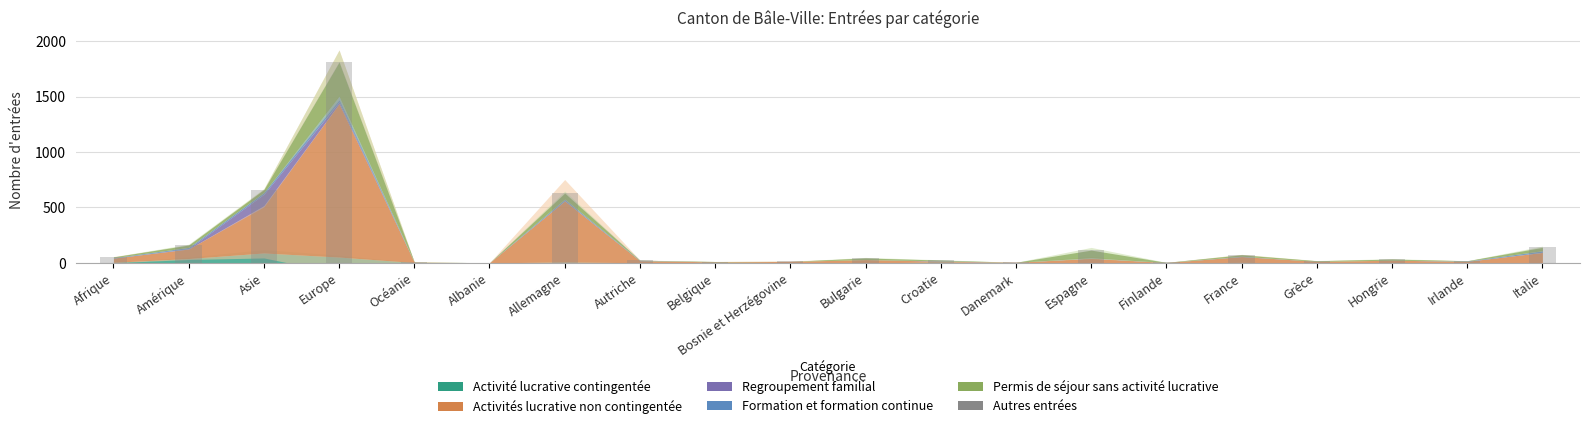

The value of Autres entrées at Croatie is -1. True or false?

False